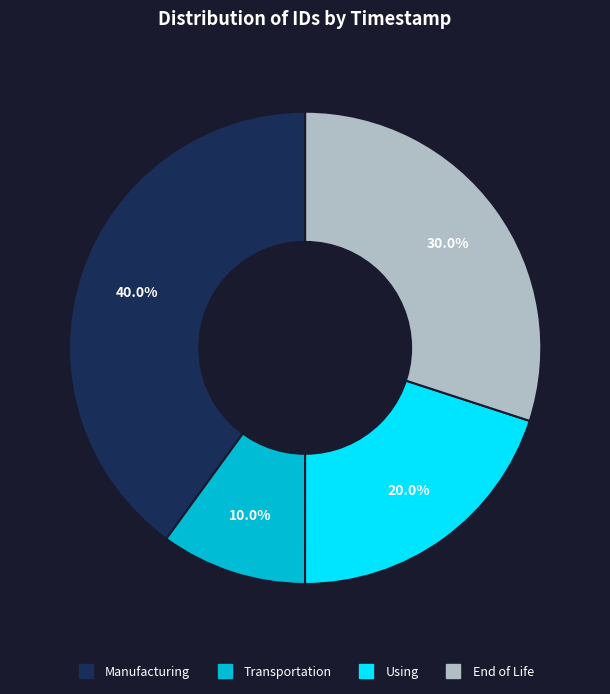

Is there any slice that represents more than half of the pie?

No